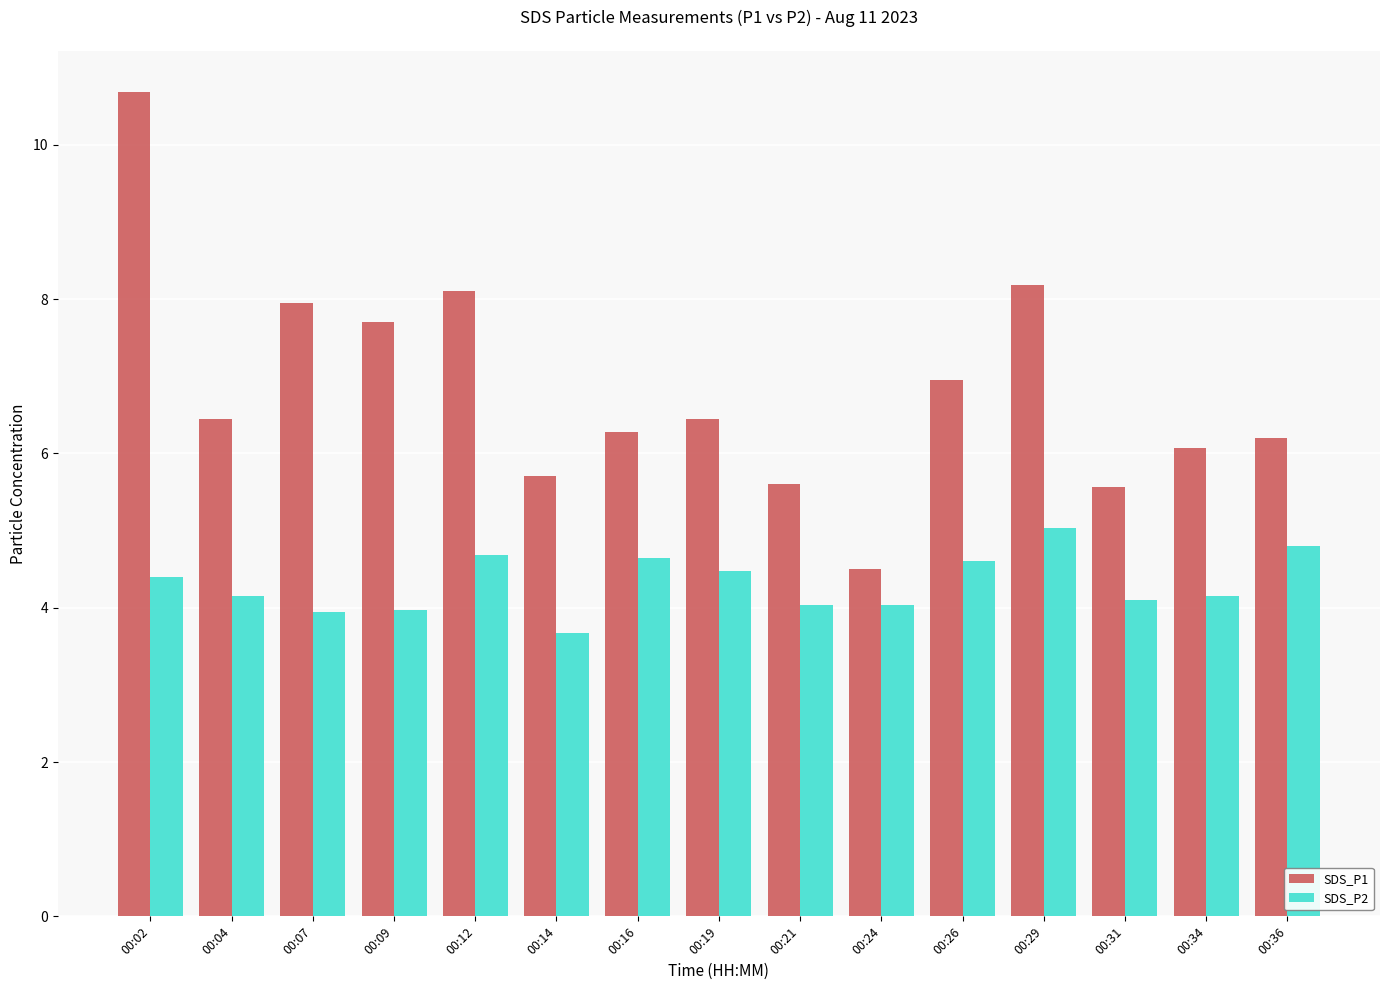

At which category is the sum across all series the highest?

00:02